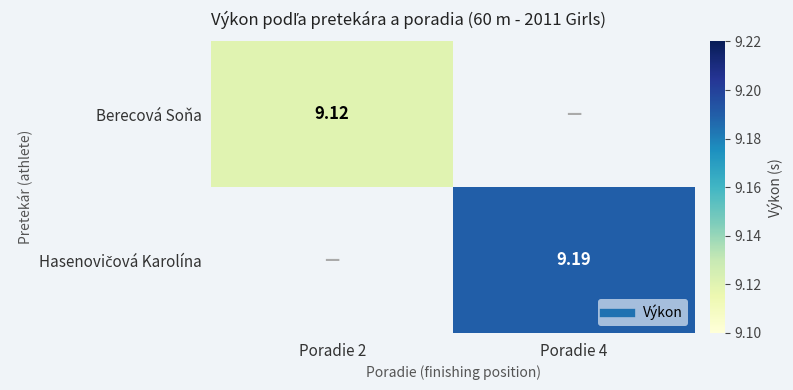

What is the maximum value shown in the chart?

9.2